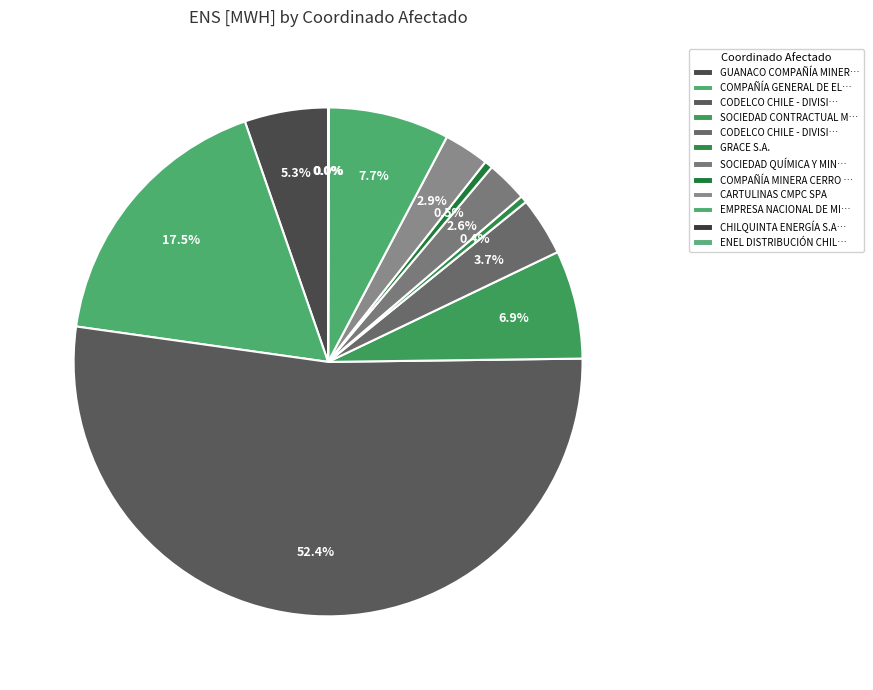

Which slice is the largest?

CODELCO CHILE - DIVISIÓN RADOMIRO TOMIC